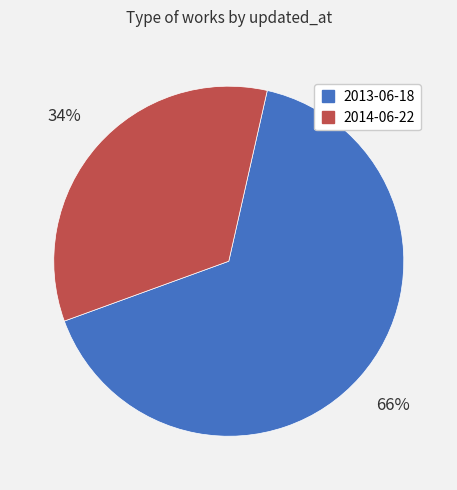

Which slice is the largest?

2013-06-18